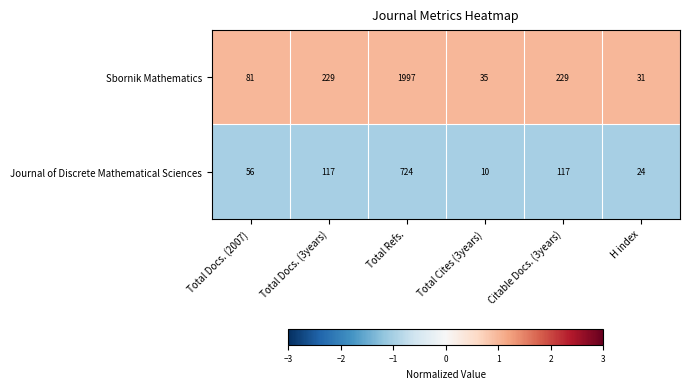

Is it true that Journal of Discrete Mathematical Sciences equals 31 at Total Docs. (2007)?

False